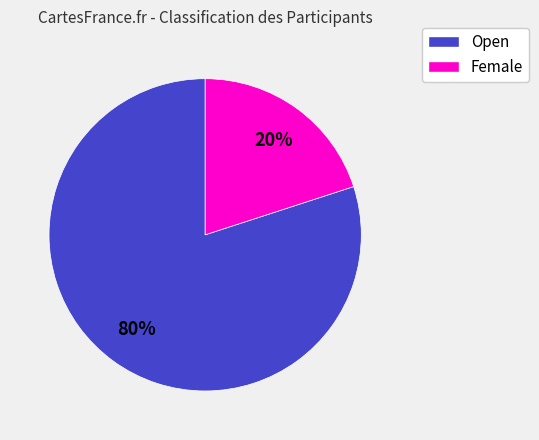

Is there a majority slice in this chart?

Yes